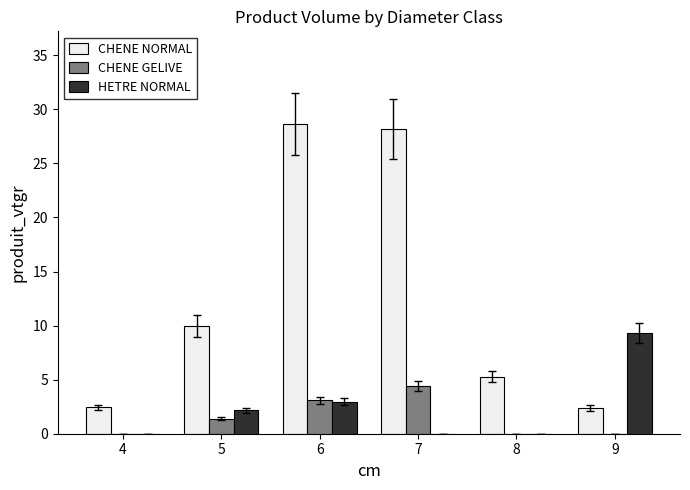

Where does the HETRE NORMAL series first go above 2?

5